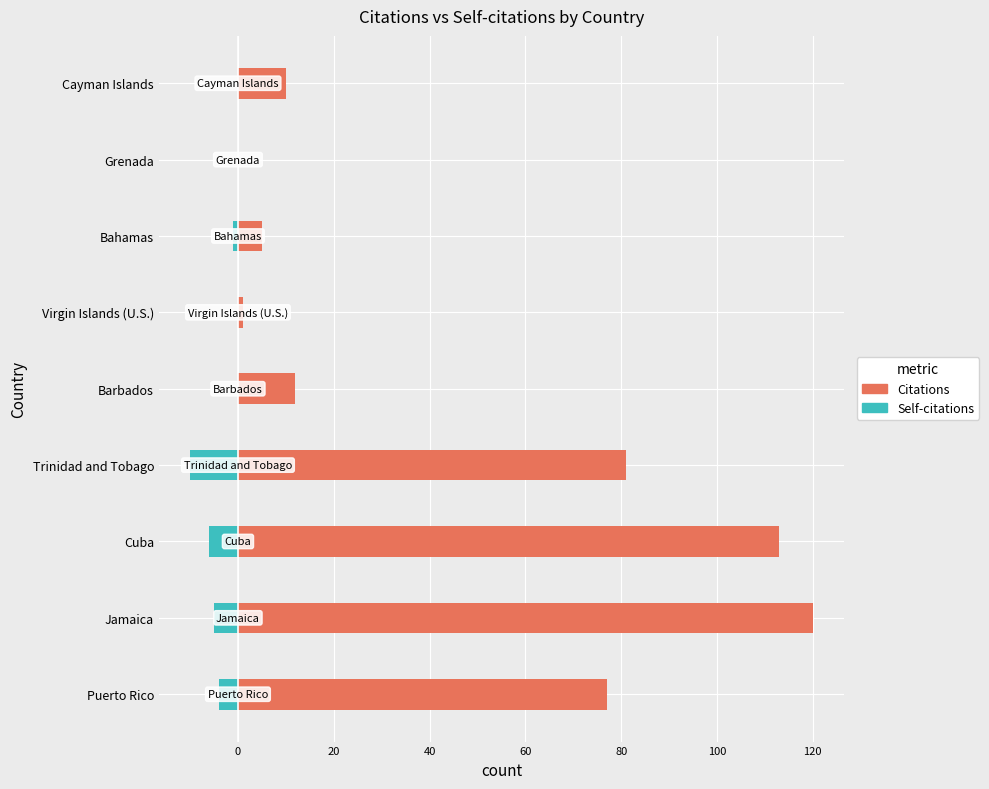

What are all the series names shown in the legend?

Citations, Self-citations